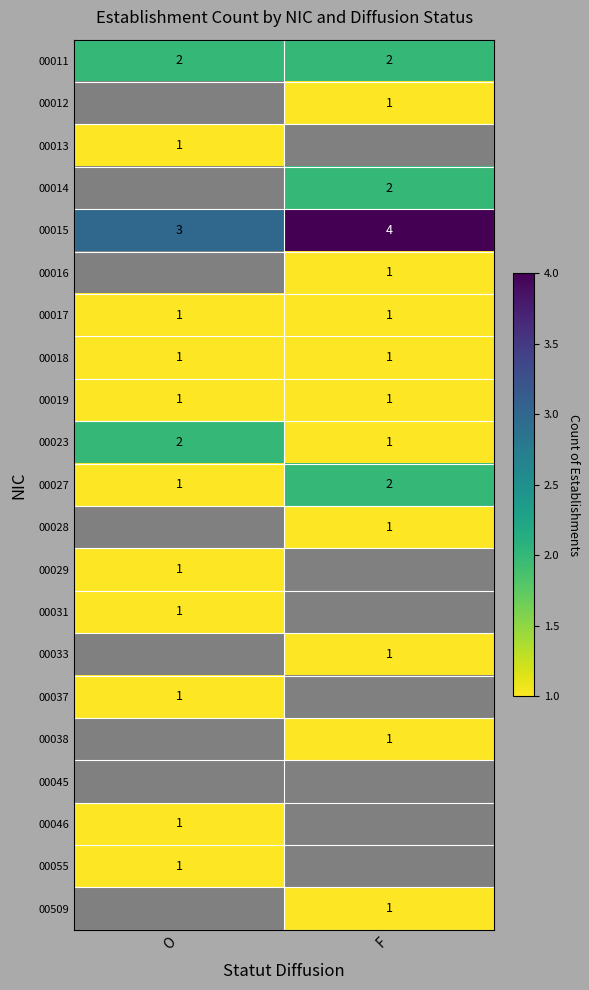

How many categories are shown in the chart?

2